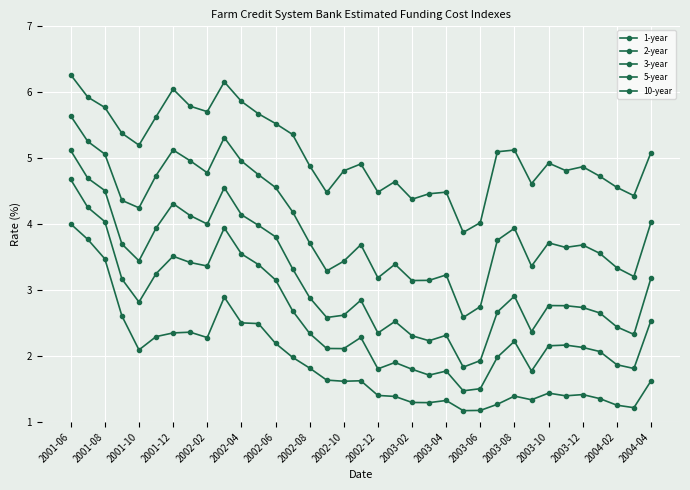

How many series are shown in this chart?

5